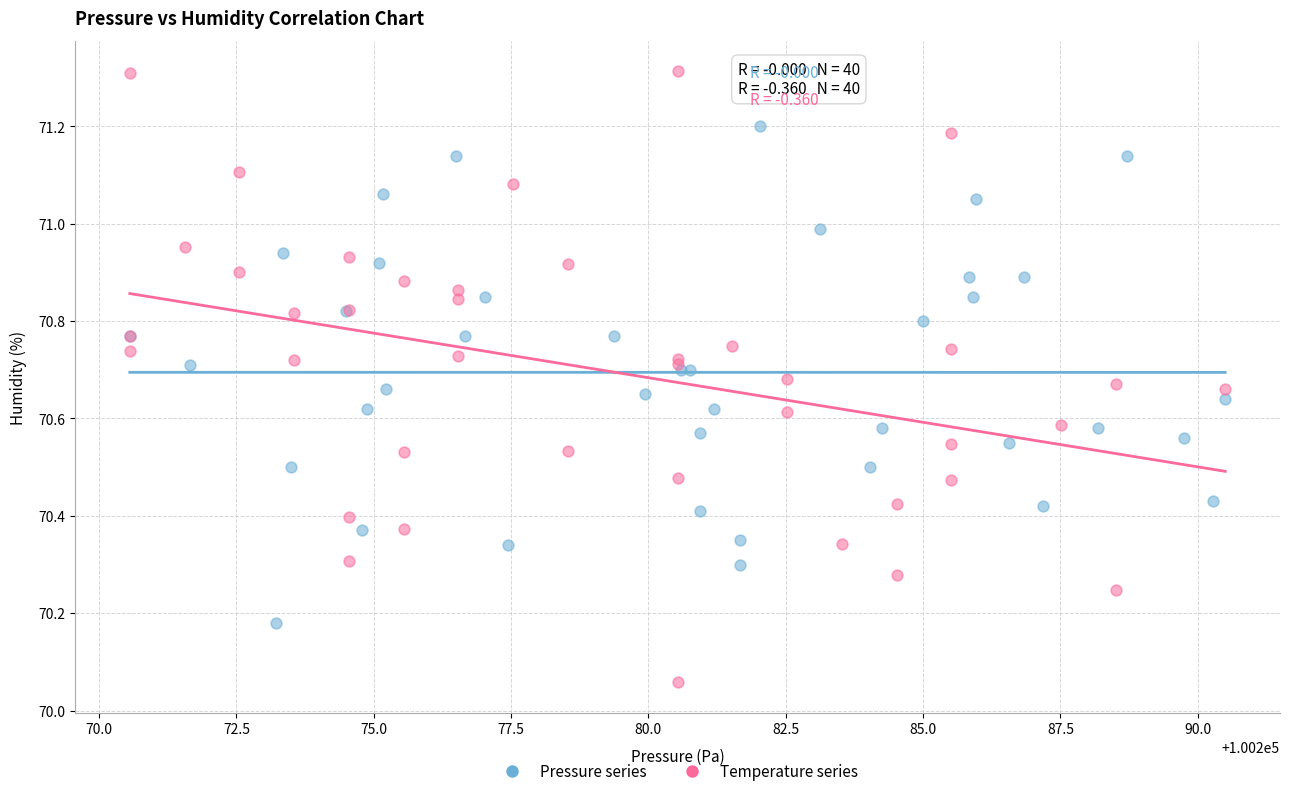

Which series has the largest Y range (max minus min)?

Temperature series